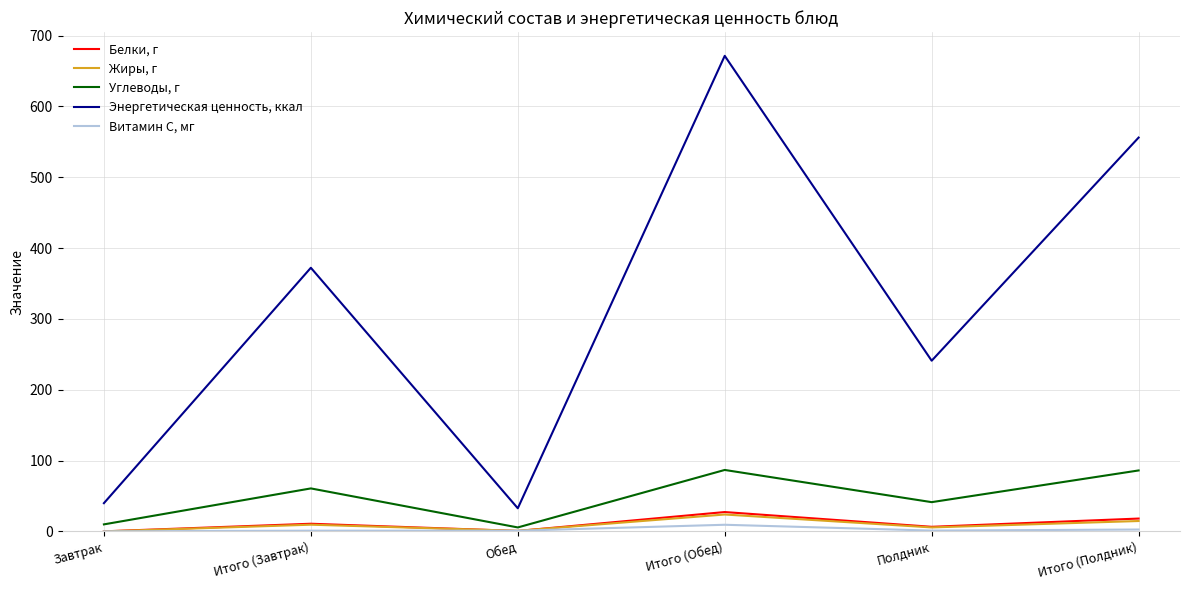

What is the approximate value of Углеводы, г at Итого (Полдник)?

86.0